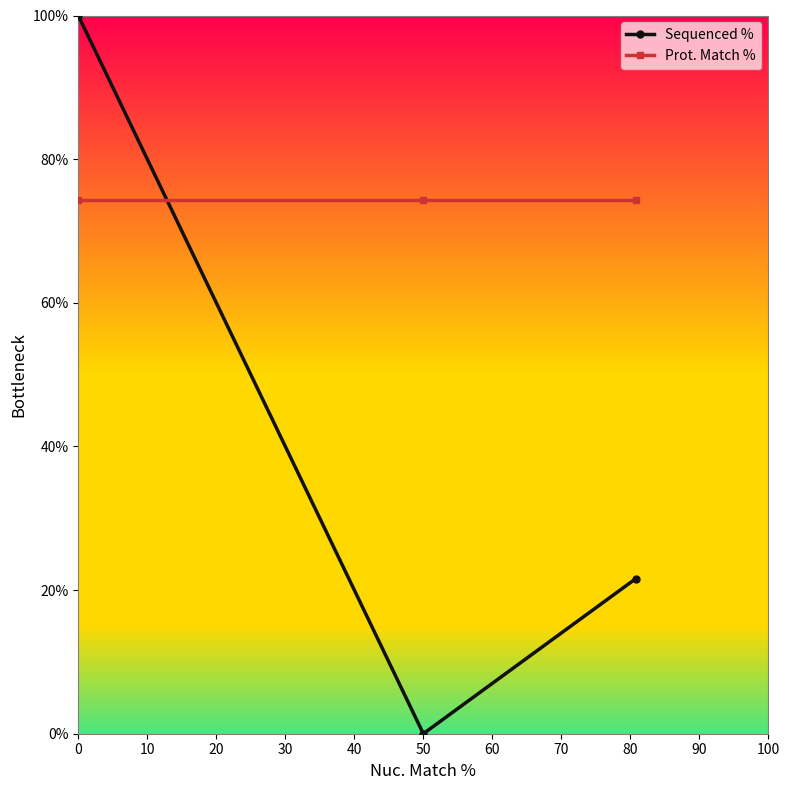

What is the average value of the Sequenced % series?

40.5